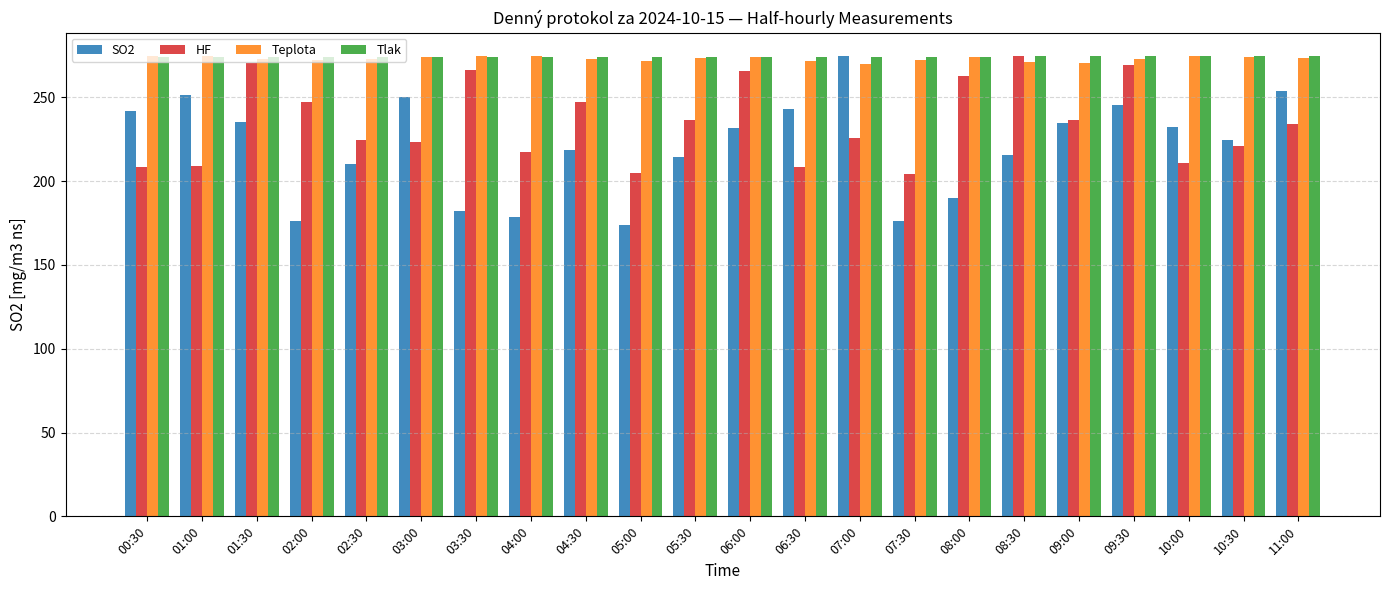

Is the value of SO2 at 05:30 greater than the value of Tlak at 09:00?

No